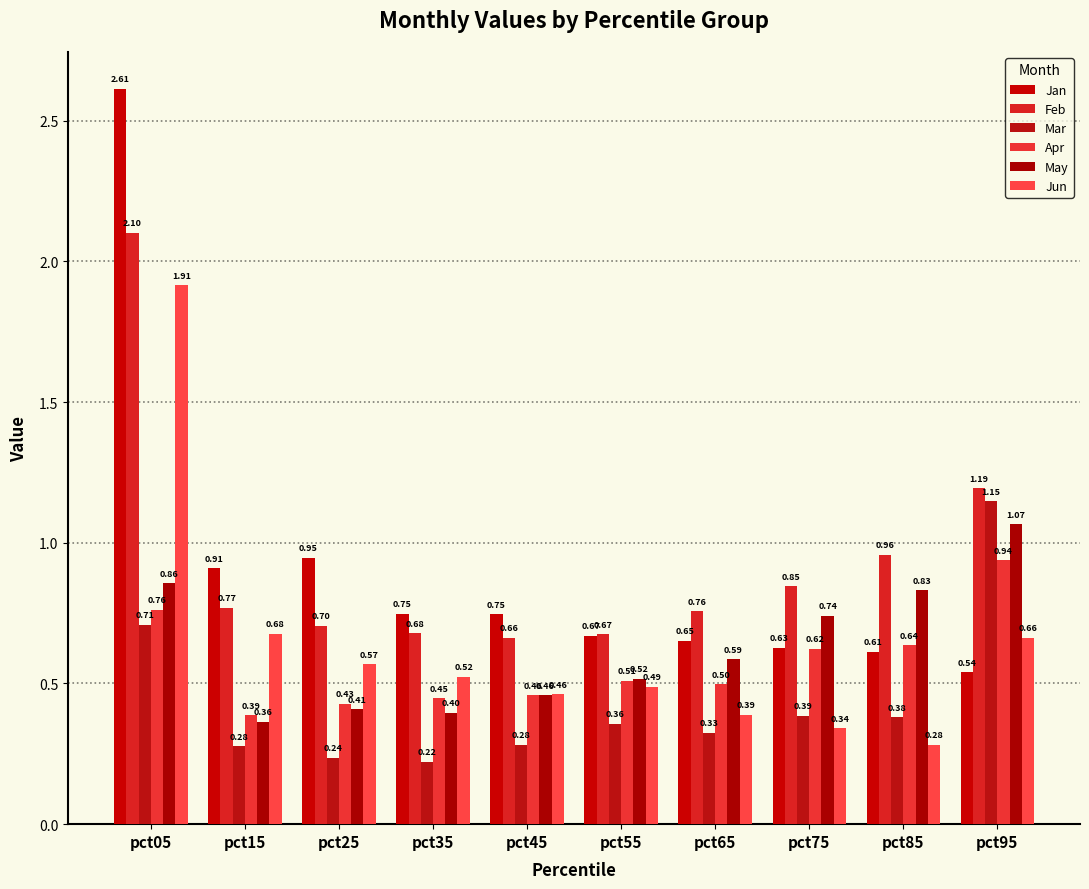

What is the sum of all Mar values?

4.3